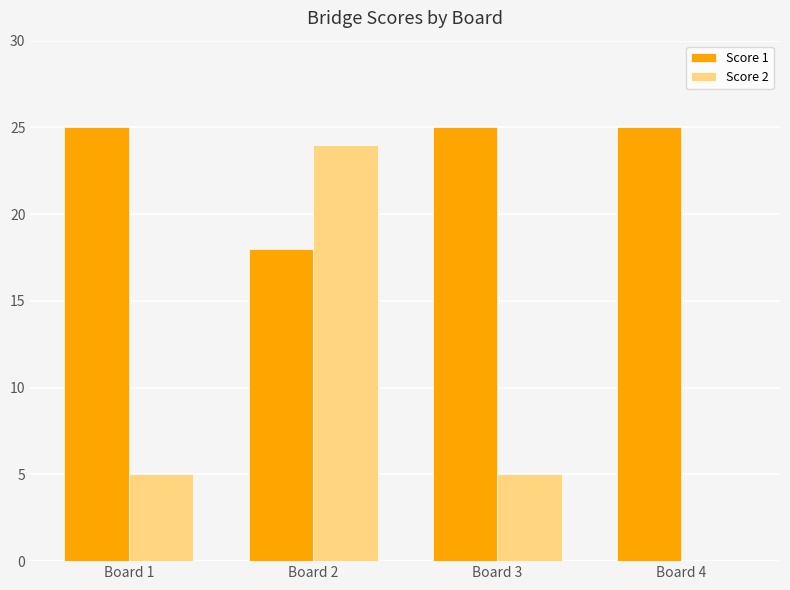

Is the value of Score 2 at Board 1 greater than the value of Score 1 at Board 3?

No